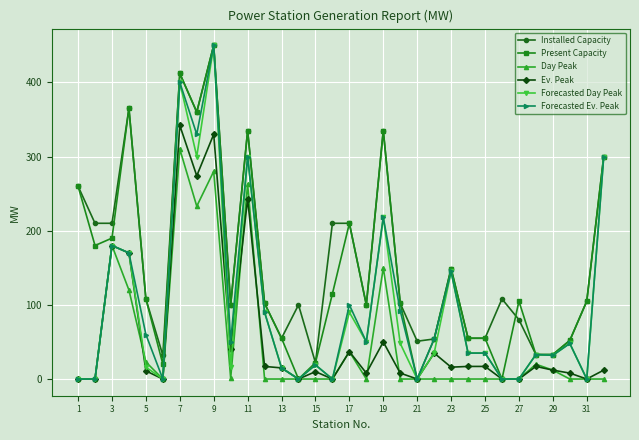

What is the maximum value shown in the chart?

450